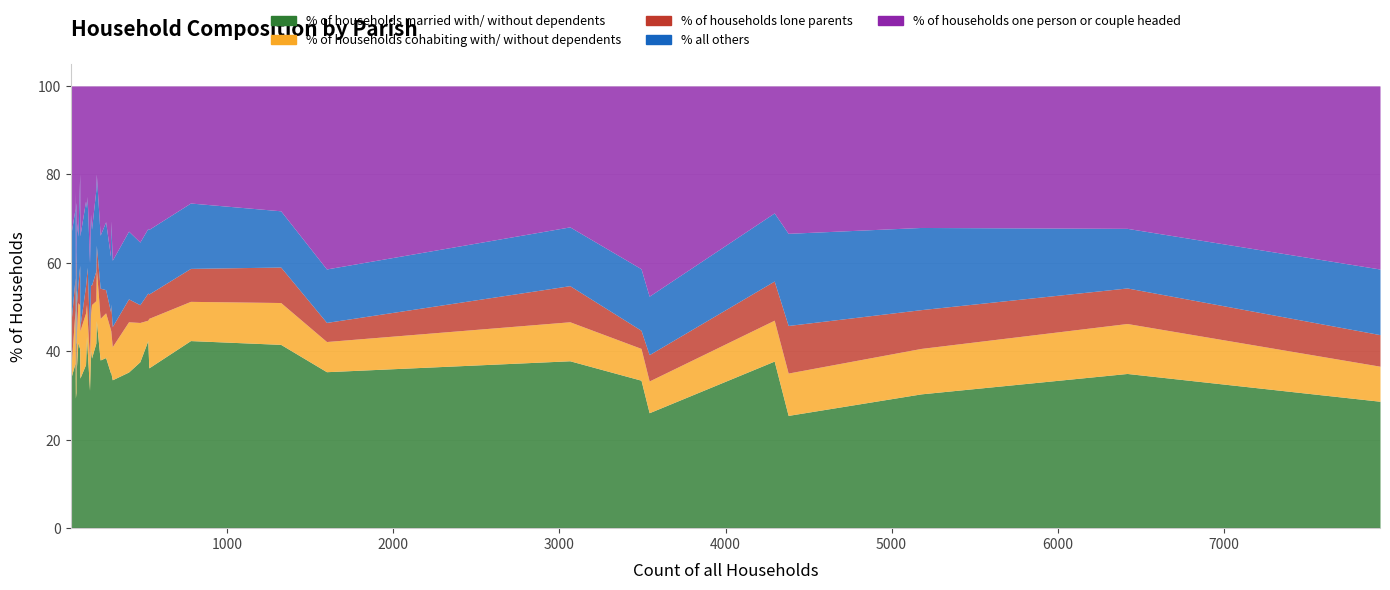

Which series has the largest total across all categories?

% of households married with/ without dependents